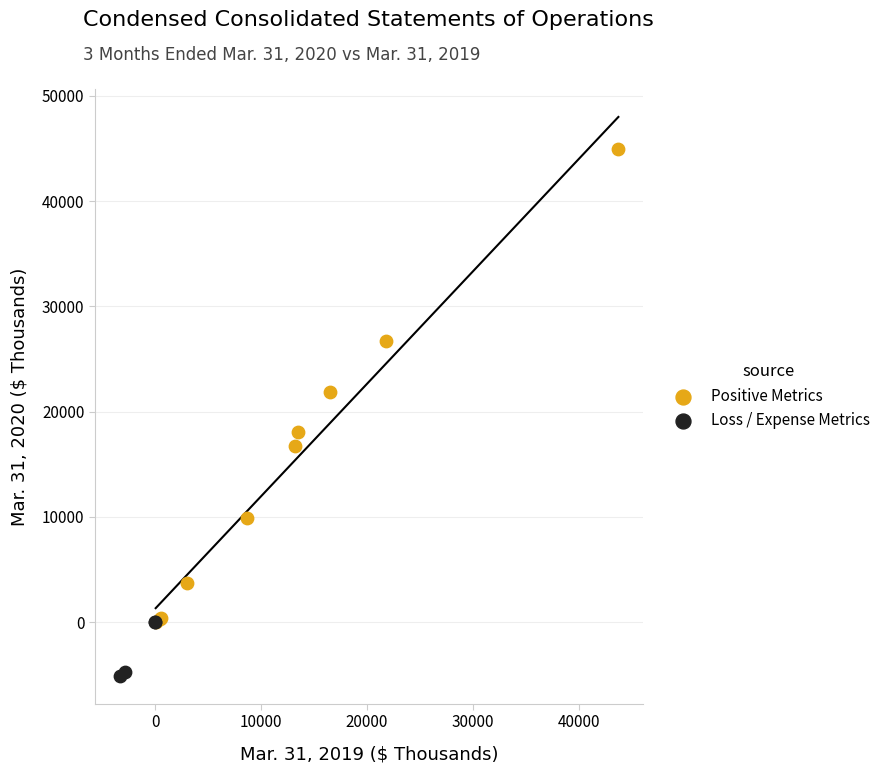

What are all the series names shown in the legend?

Positive Metrics, Loss / Expense Metrics